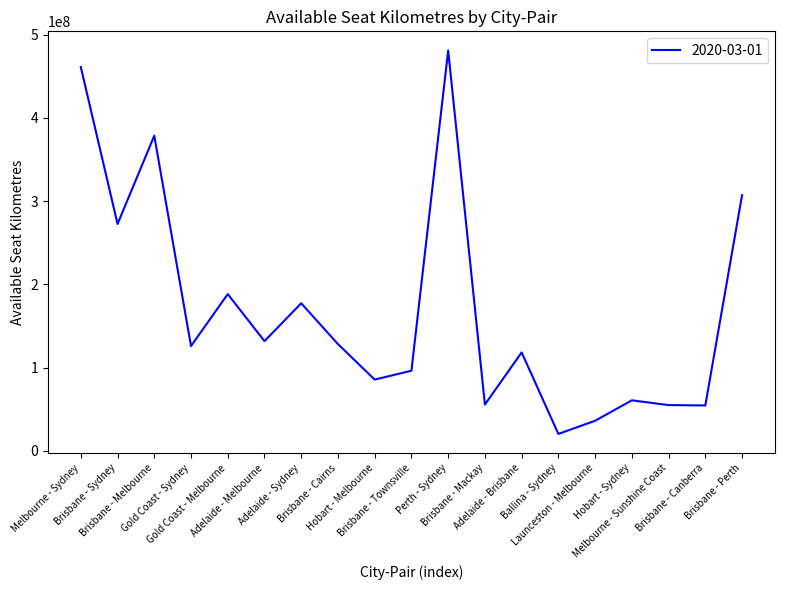

What is the smallest value displayed?

20385720